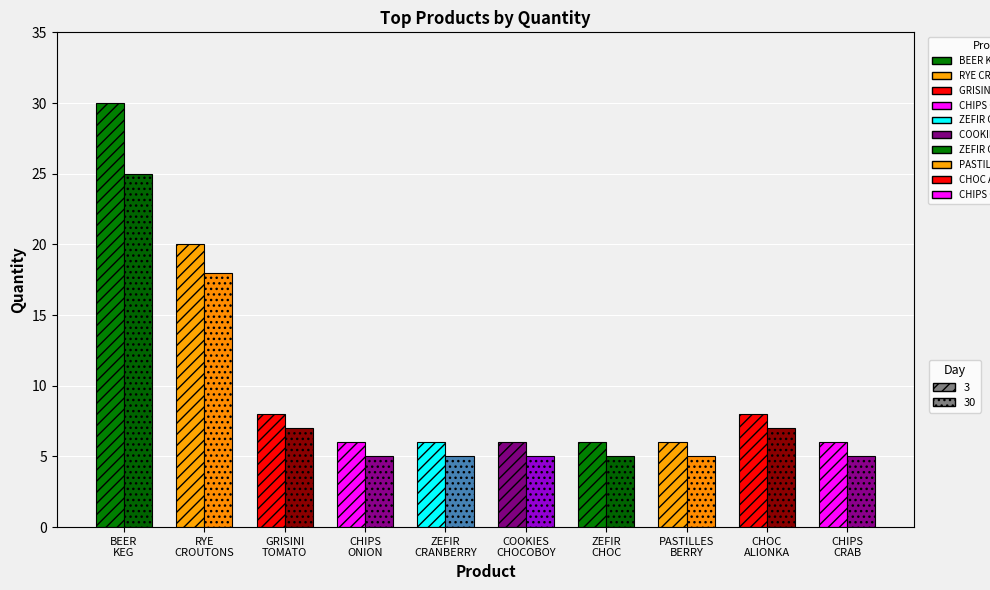

What is the difference between the highest and lowest values at COOKIES CHOCOBOY?

1